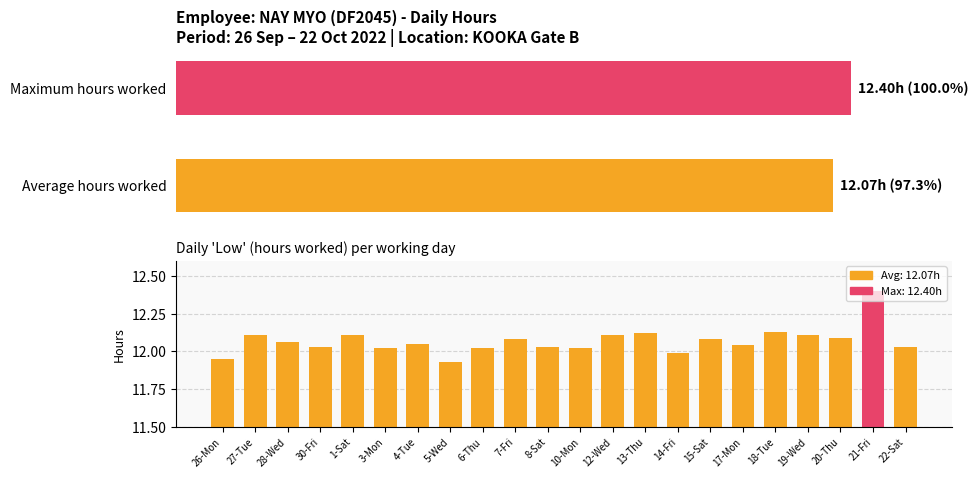

List the labels in order of value, largest first.

21-Fri, 18-Tue, 13-Thu, 27-Tue, 1-Sat, 12-Wed, 19-Wed, 20-Thu, 7-Fri, 15-Sat, 28-Wed, 4-Tue, 17-Mon, 30-Fri, 8-Sat, 22-Sat, 3-Mon, 6-Thu, 10-Mon, 14-Fri, 26-Mon, 5-Wed